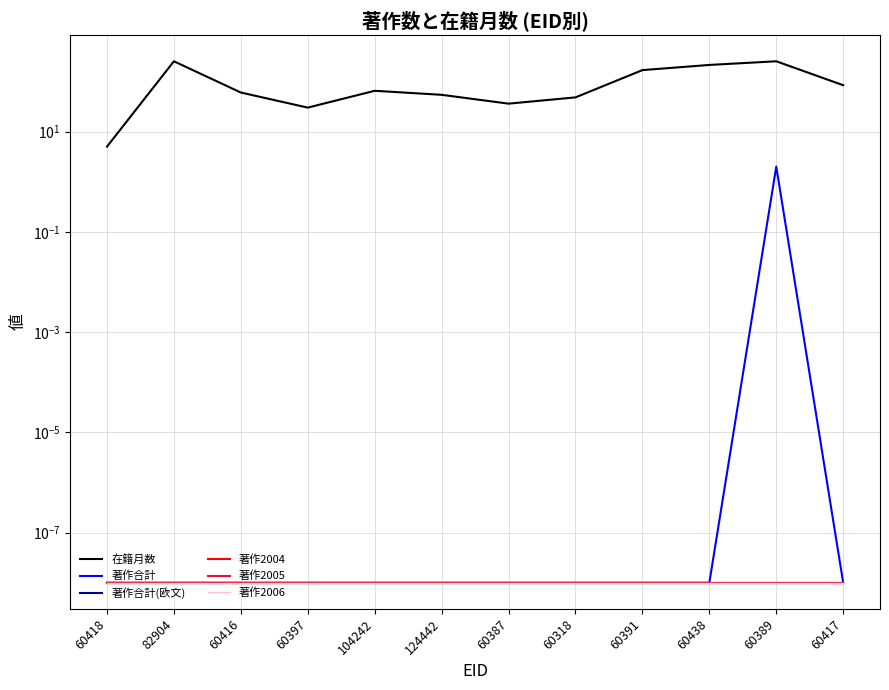

Which series changed the most between 60387 and 60389?

在籍月数